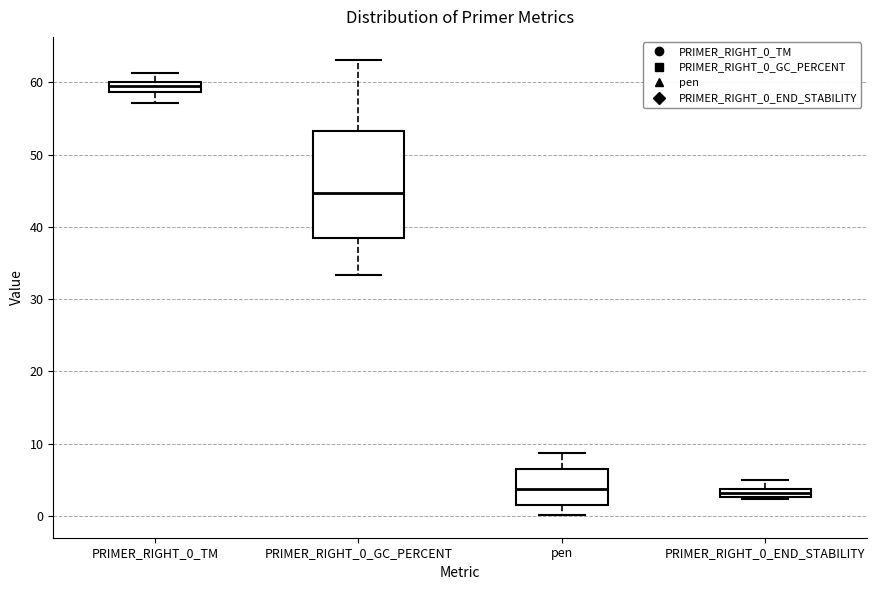

Where is the upper edge of the box for PRIMER_RIGHT_0_END_STABILITY on the y-axis? The values are not printed on the chart, so give them approximately, as read against the axis.

4